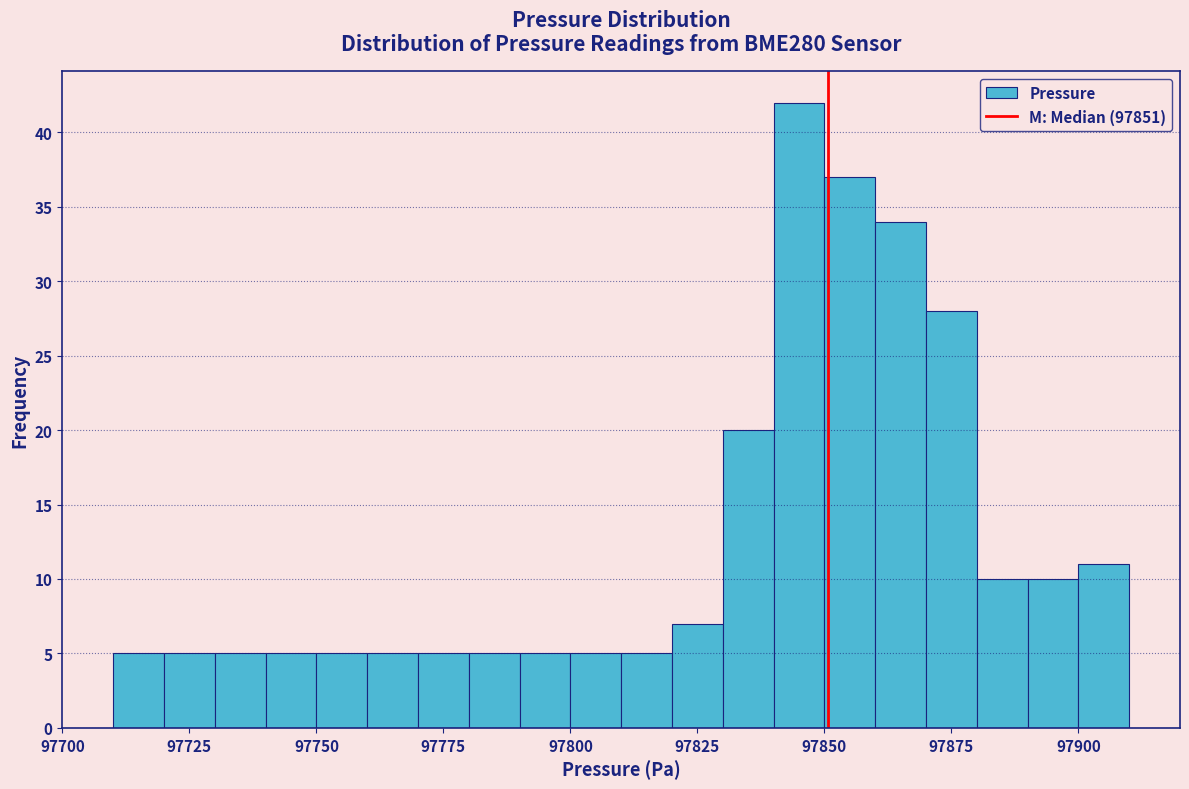

Around what value on the x-axis is the tallest bar? Give the approximate position of its centre, as read against the axis.

97845